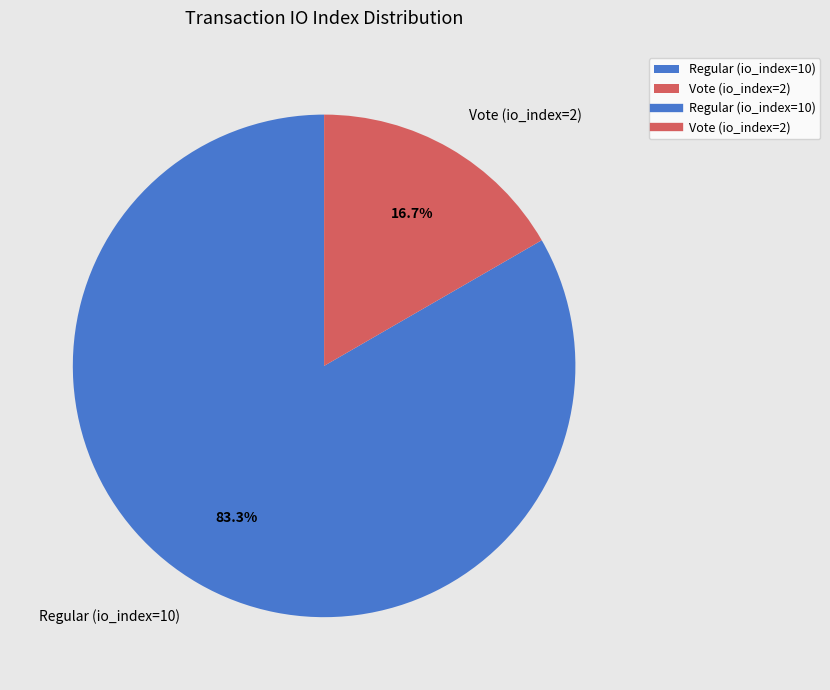

Combined, what portion of the pie is Regular (io_index=10) and Vote (io_index=2)?

100.0%